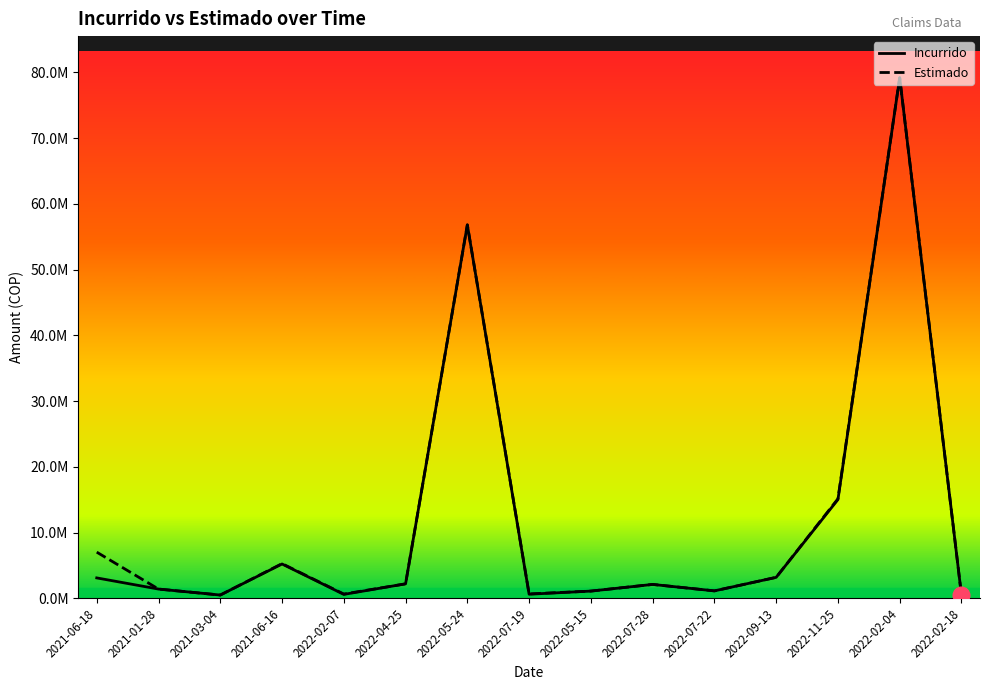

Is it true that Estimado equals 1117529.0 at 2022-07-22?

True